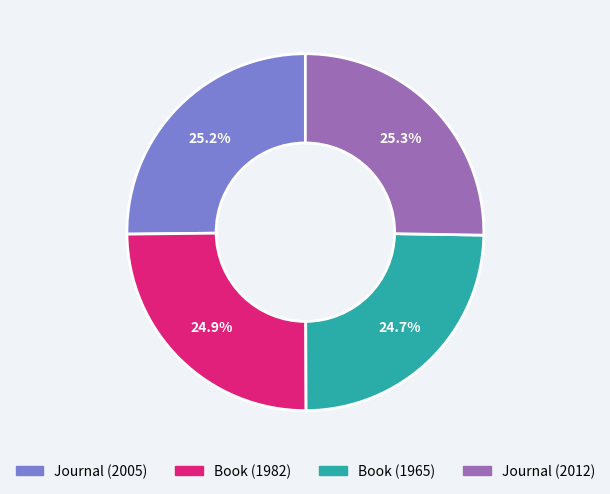

Does Journal (2012) represent more than half of the total?

No